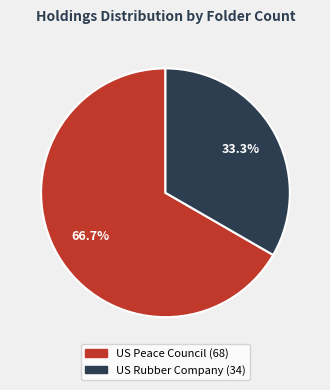

To the nearest percent, what is the average slice percentage?

50%